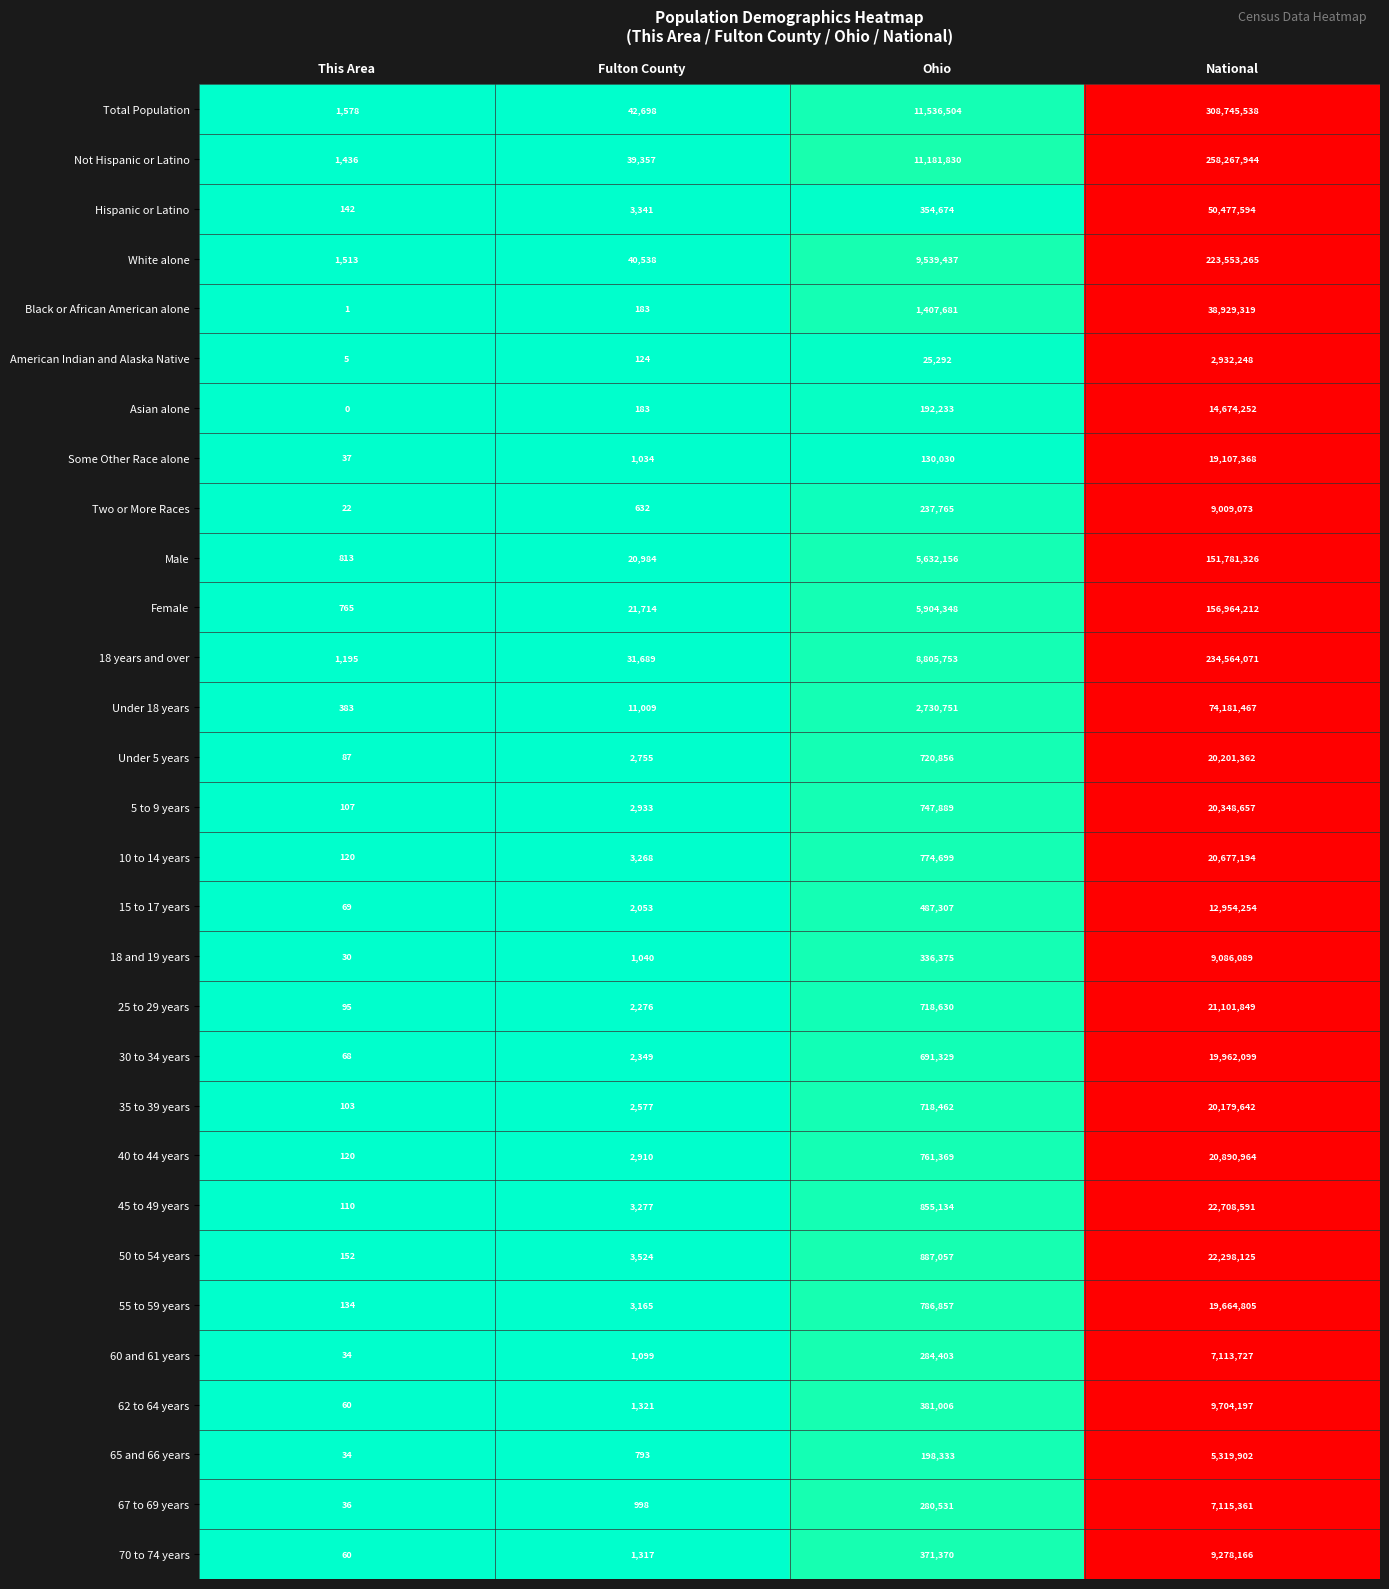

What is the average value of the 65 and 66 years series?

1379766